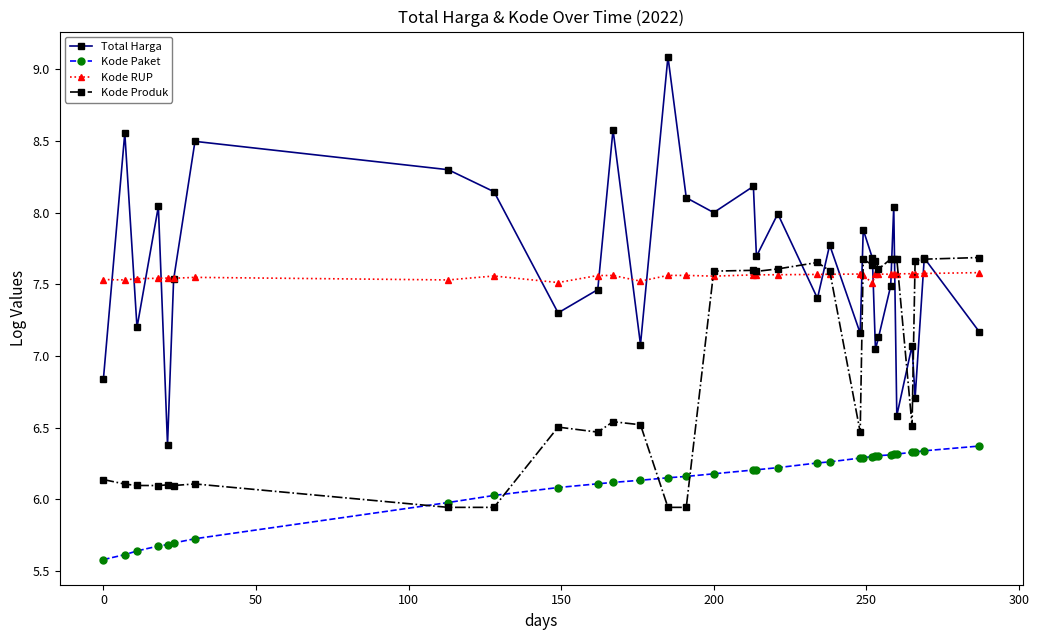

At how many categories does at least one series exceed 5?

33